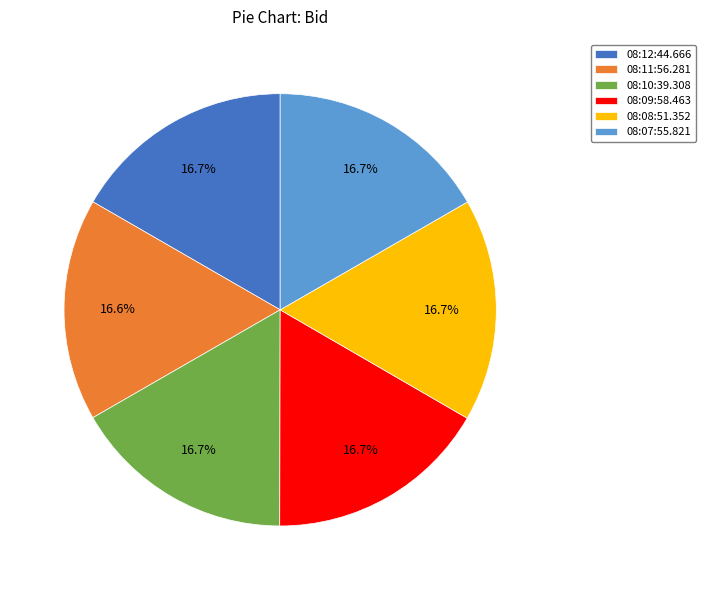

What portion of the pie excludes 08:09:58.463?

83.3%